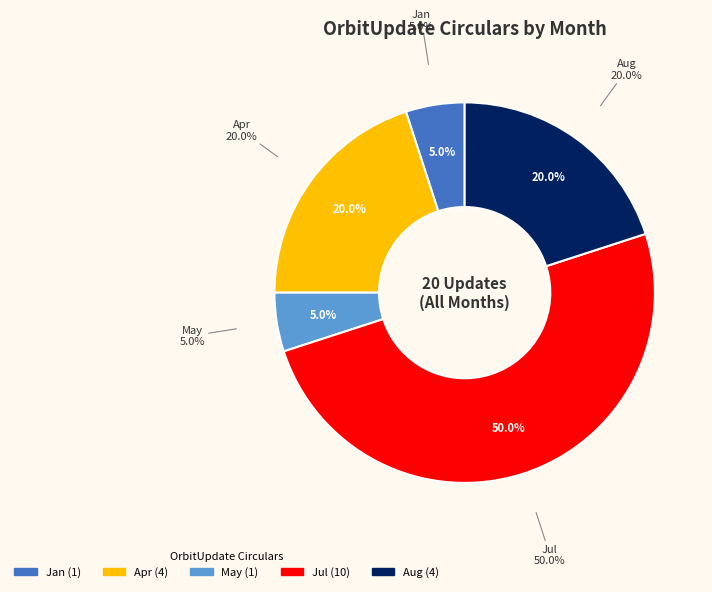

Does Apr represent more than half of the total?

No